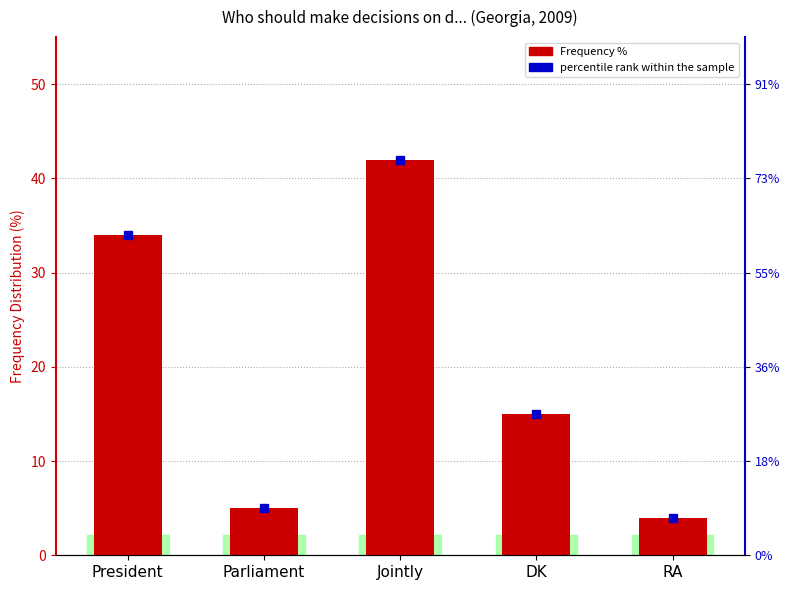

How many categories are shown in the chart?

5